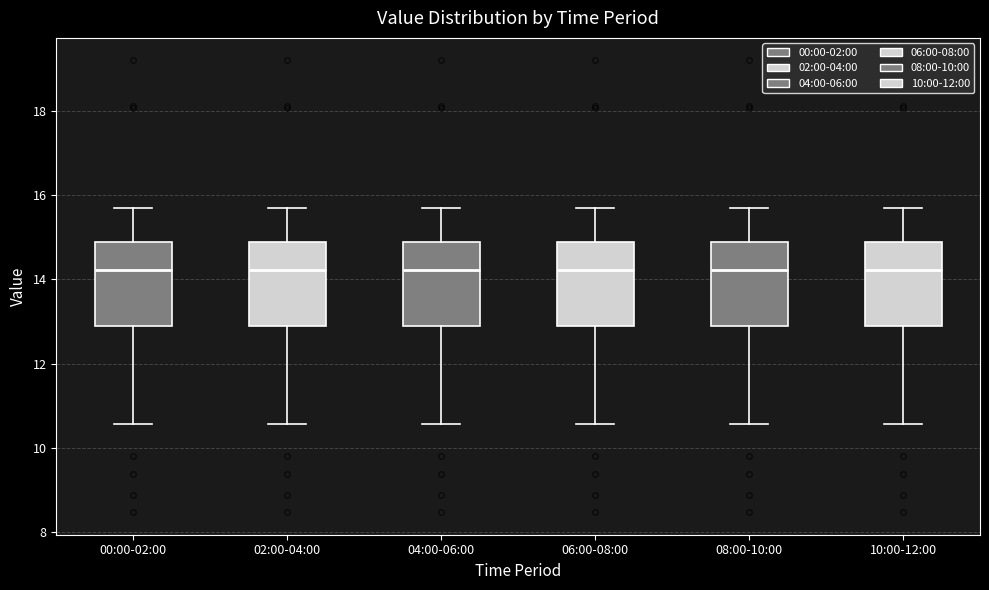

Where does the median line of the box for 06:00-08:00 sit on the y-axis? The values are not printed on the chart, so give them approximately, as read against the axis.

14.2